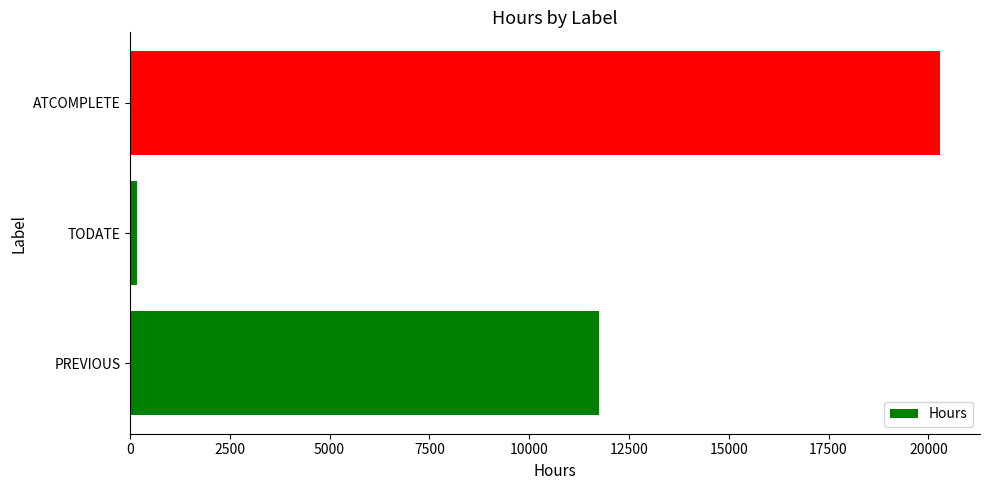

List the labels in order of value, smallest first.

TODATE, PREVIOUS, ATCOMPLETE